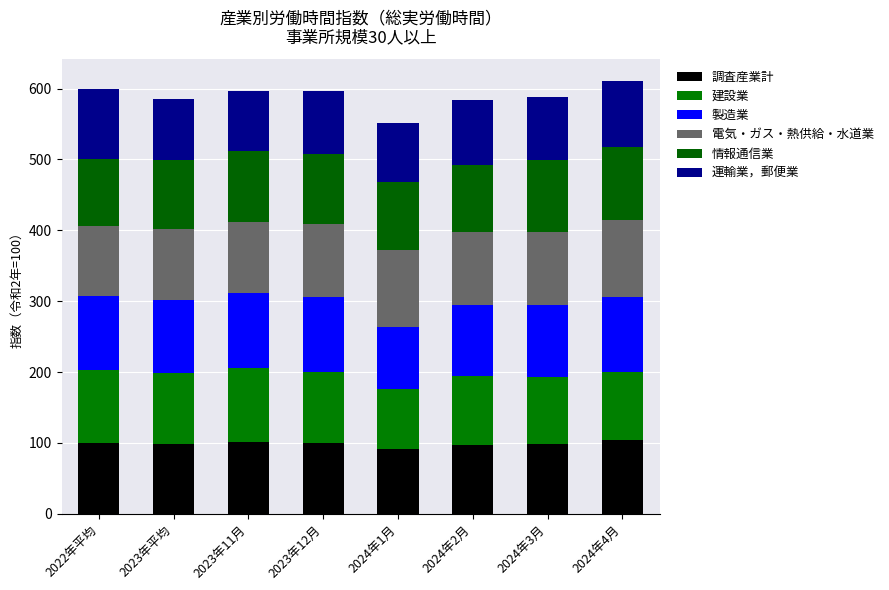

How many data points does each series have?

8